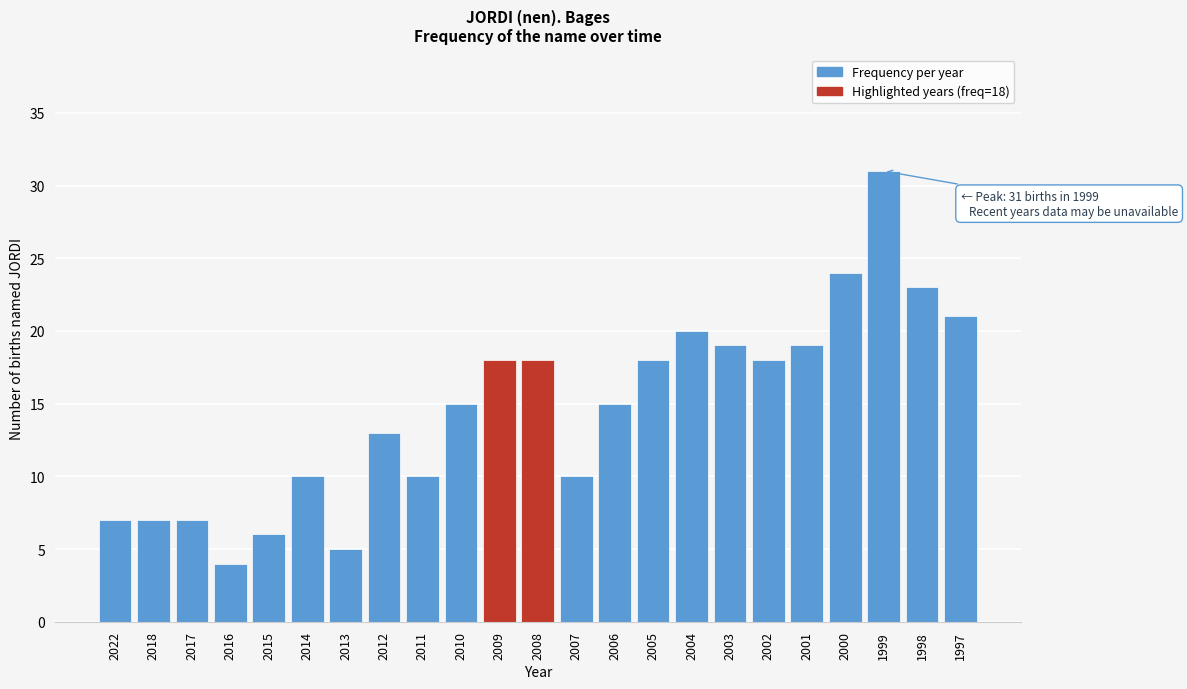

Reading left to right, list all the values displayed in this chart.

2022=7	2018=7	2017=7	2016=4	2015=6	2014=10	2013=5	2012=13	2011=10	2010=15	2009=18	2008=18	2007=10	2006=15	2005=18	2004=20	2003=19	2002=18	2001=19	2000=24	1999=31	1998=23	1997=21